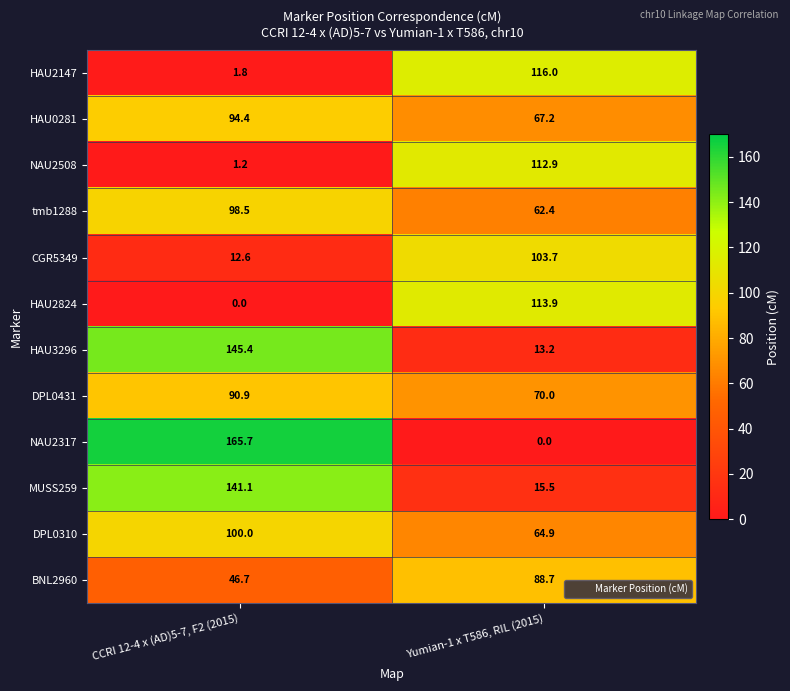

Reading left to right, list all the values displayed in this chart.

HAU2147: CCRI 12-4 x (AD)5-7, F2 (2015)=1.8	Yumian-1 x T586, RIL (2015)=116.0
HAU0281: CCRI 12-4 x (AD)5-7, F2 (2015)=94.4	Yumian-1 x T586, RIL (2015)=67.2
NAU2508: CCRI 12-4 x (AD)5-7, F2 (2015)=1.2	Yumian-1 x T586, RIL (2015)=112.9
tmb1288: CCRI 12-4 x (AD)5-7, F2 (2015)=98.5	Yumian-1 x T586, RIL (2015)=62.4
CGR5349: CCRI 12-4 x (AD)5-7, F2 (2015)=12.6	Yumian-1 x T586, RIL (2015)=103.7
HAU2824: CCRI 12-4 x (AD)5-7, F2 (2015)=0.0	Yumian-1 x T586, RIL (2015)=113.9
HAU3296: CCRI 12-4 x (AD)5-7, F2 (2015)=145.4	Yumian-1 x T586, RIL (2015)=13.2
DPL0431: CCRI 12-4 x (AD)5-7, F2 (2015)=90.9	Yumian-1 x T586, RIL (2015)=70.0
NAU2317: CCRI 12-4 x (AD)5-7, F2 (2015)=165.7	Yumian-1 x T586, RIL (2015)=0.0
MUSS259: CCRI 12-4 x (AD)5-7, F2 (2015)=141.1	Yumian-1 x T586, RIL (2015)=15.5
DPL0310: CCRI 12-4 x (AD)5-7, F2 (2015)=100.0	Yumian-1 x T586, RIL (2015)=64.9
BNL2960: CCRI 12-4 x (AD)5-7, F2 (2015)=46.7	Yumian-1 x T586, RIL (2015)=88.7